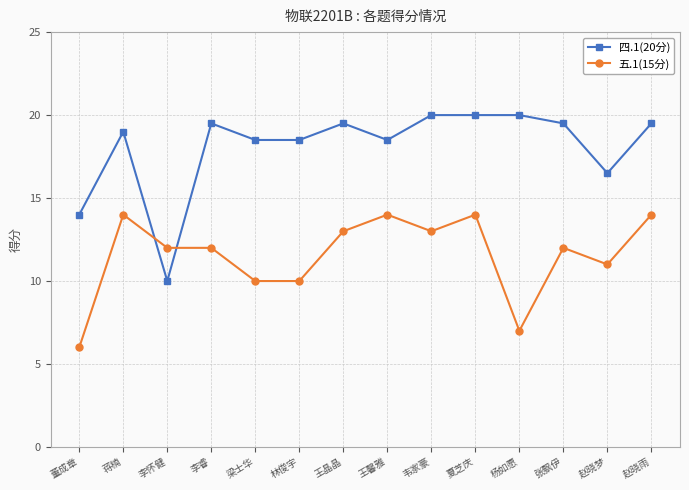

Is it true that 五.1(15分) equals 13.0 at 王晶晶?

True